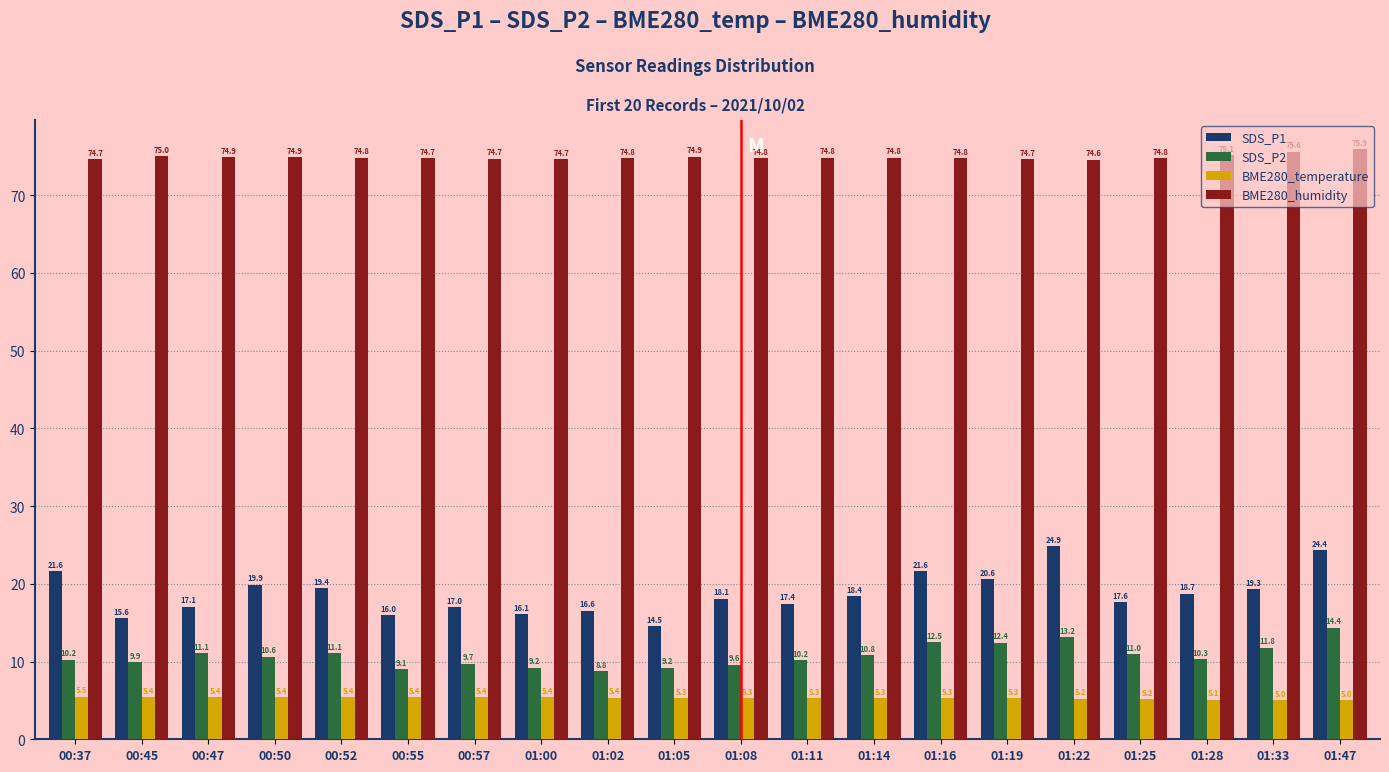

How many bars are there in each group?

4